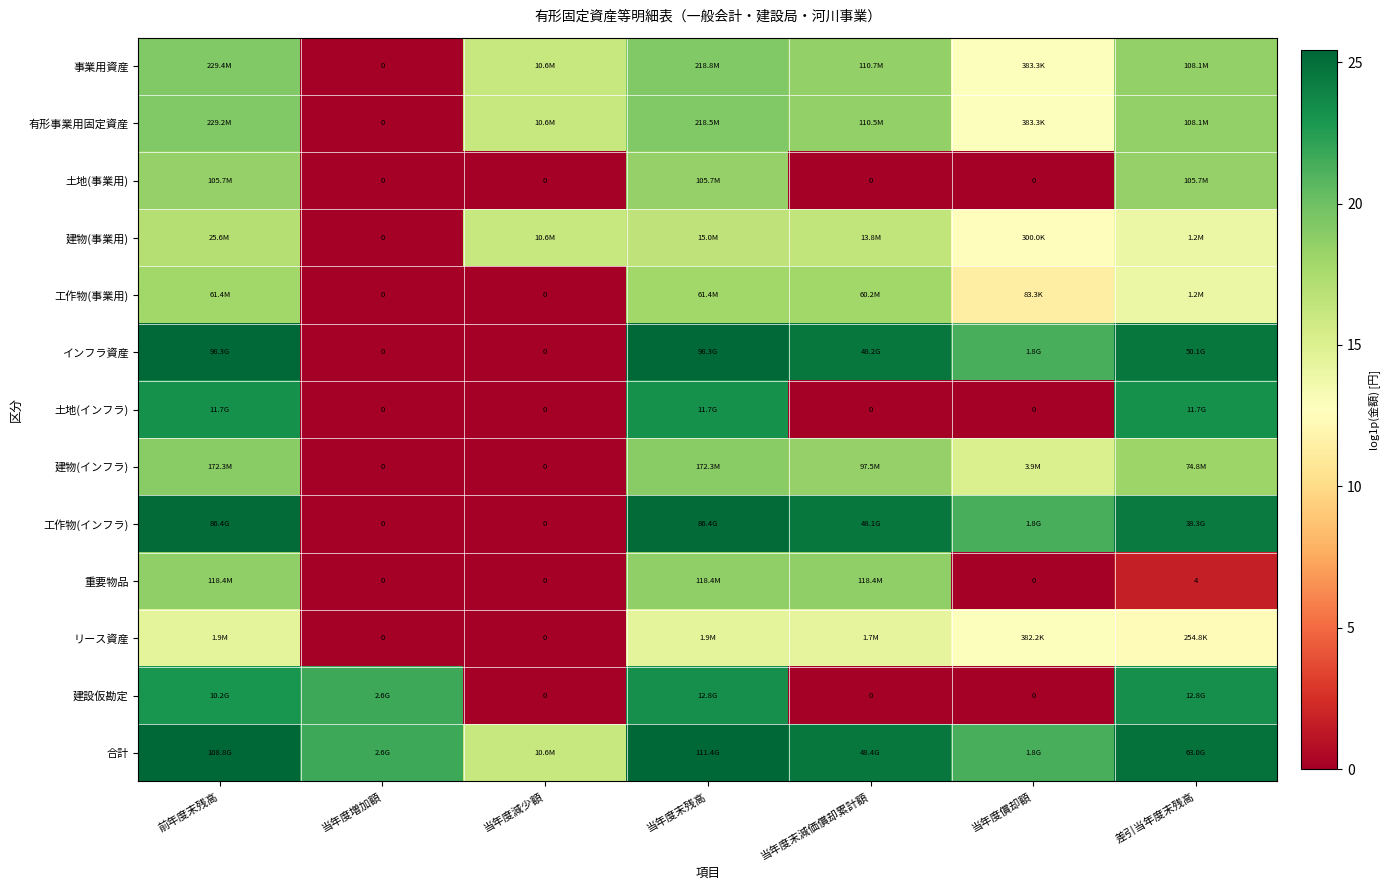

Is the value of 合計 at 当年度減少額 greater than the value of 重要物品 at 当年度末減価償却累計額?

No